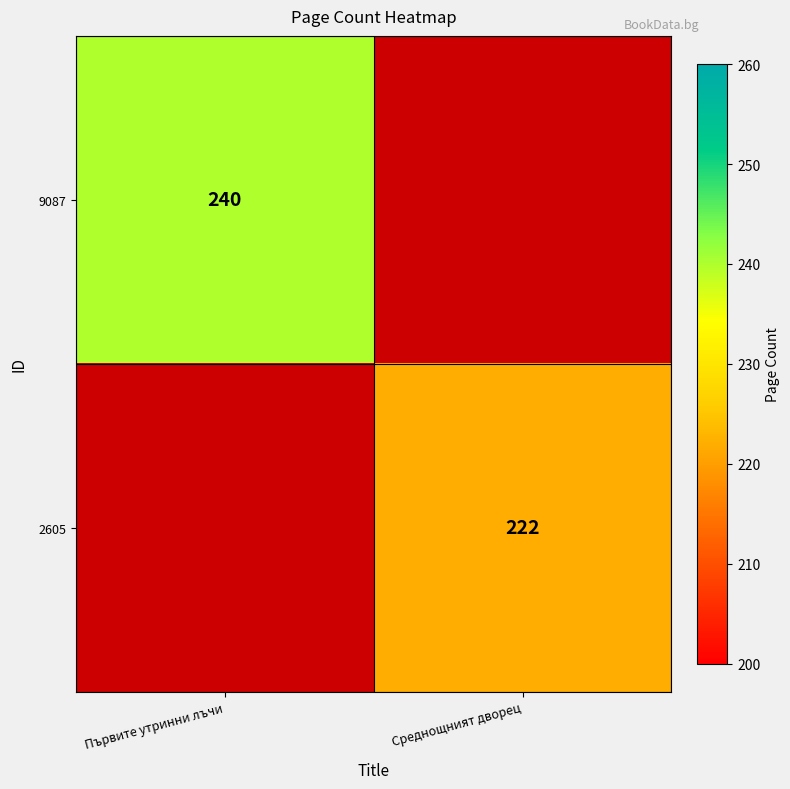

Is it true that 2605 equals 83.6 at Среднощният дворец?

False